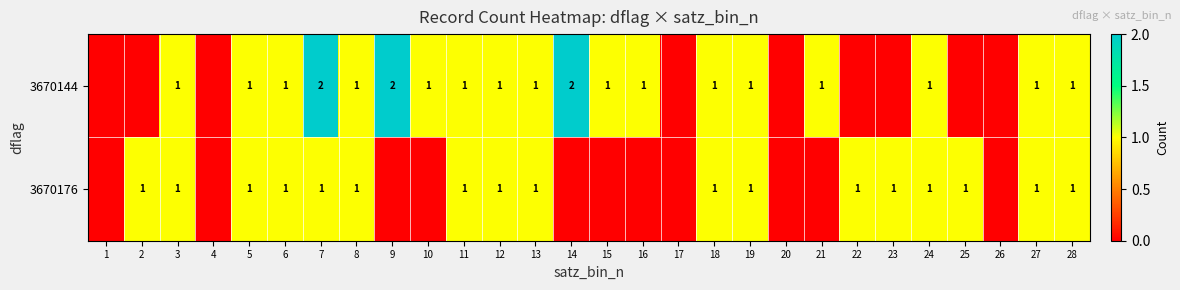

Is the value of 3670144 at 14 greater than the value of 3670176 at 27?

Yes